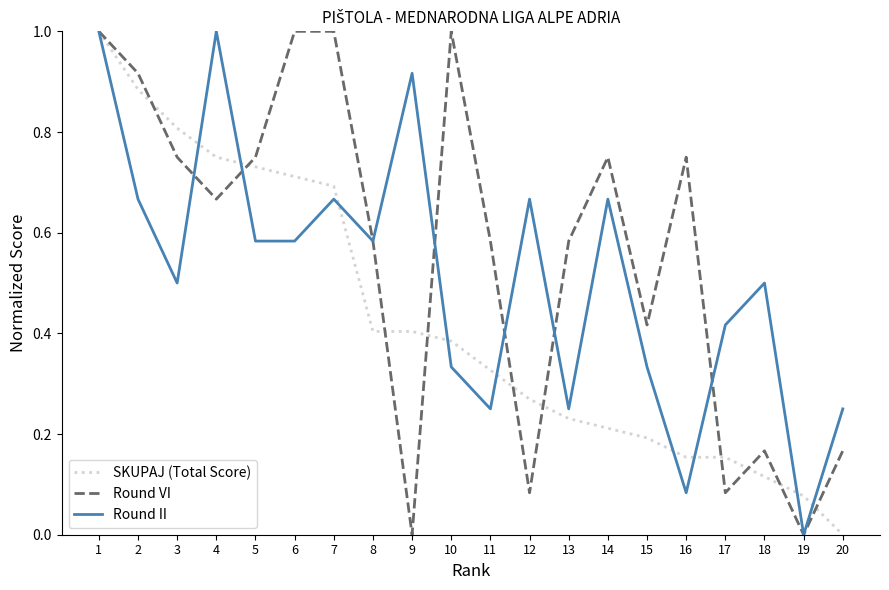

Which series changed the most between 6 and 11?

Round VI